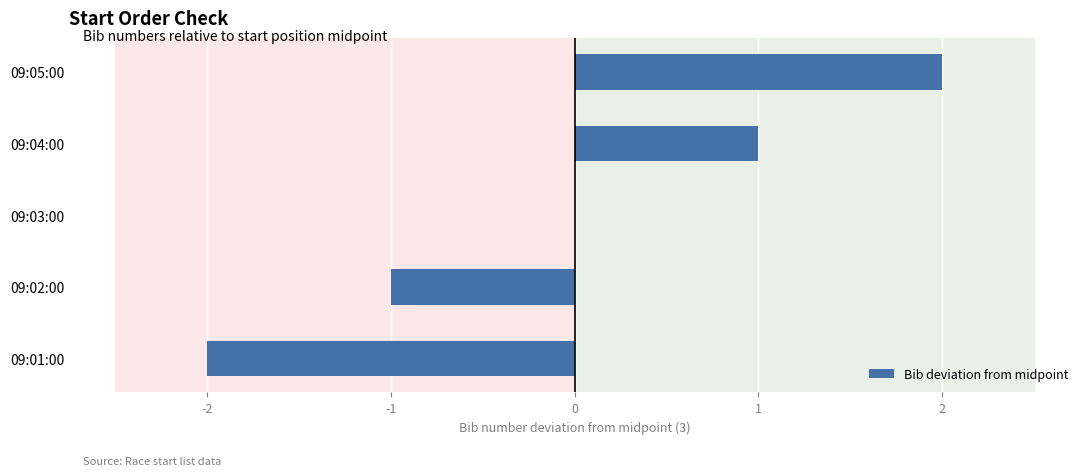

At which category does the chart reach its peak across all series?

09:05:00